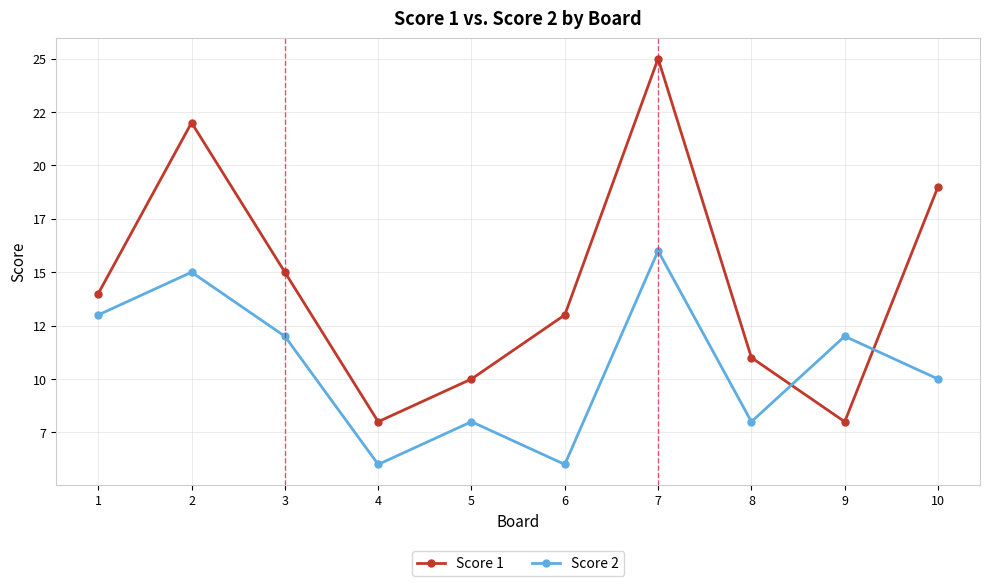

What are all the series names shown in the legend?

Score 1, Score 2